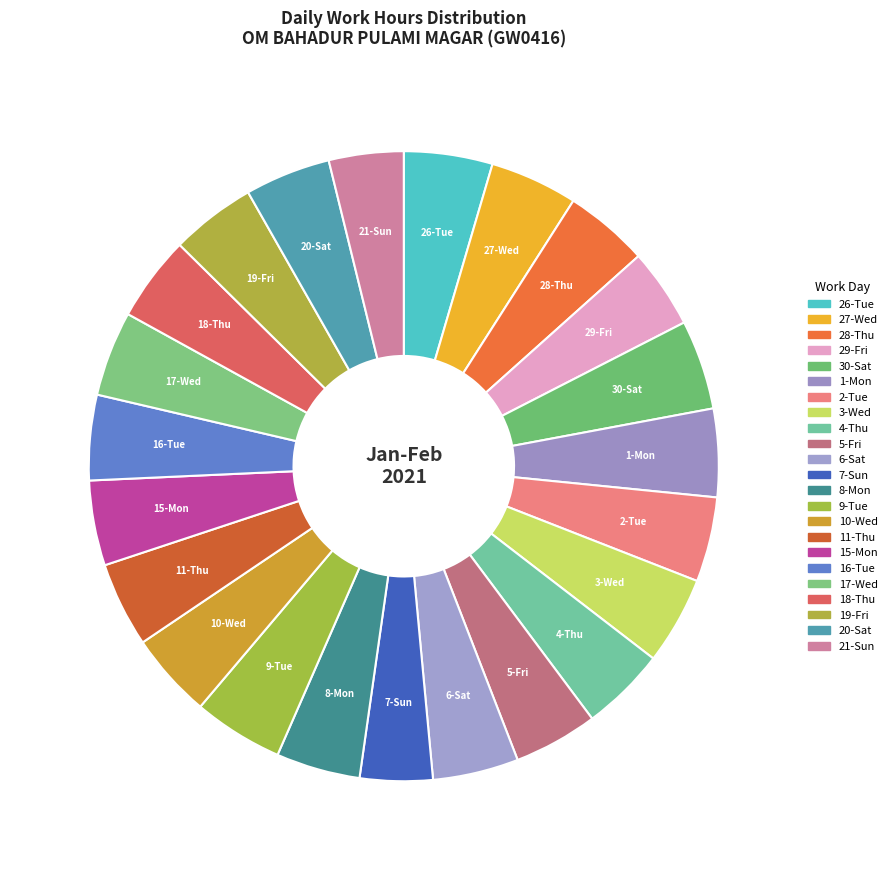

How many slices are in this pie chart?

23